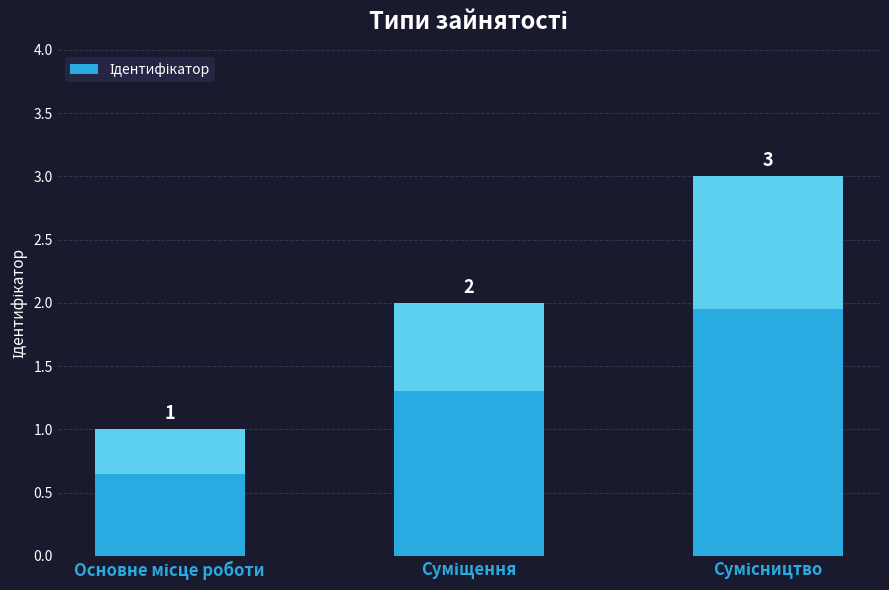

Reading right to left, what are all the values shown in this chart?

3	2	1